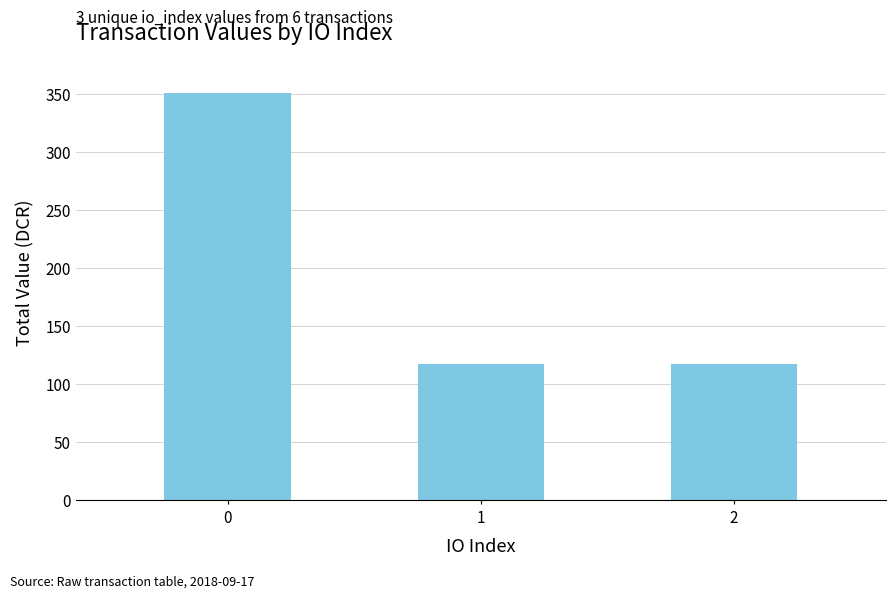

What is the smallest value displayed?

116.9